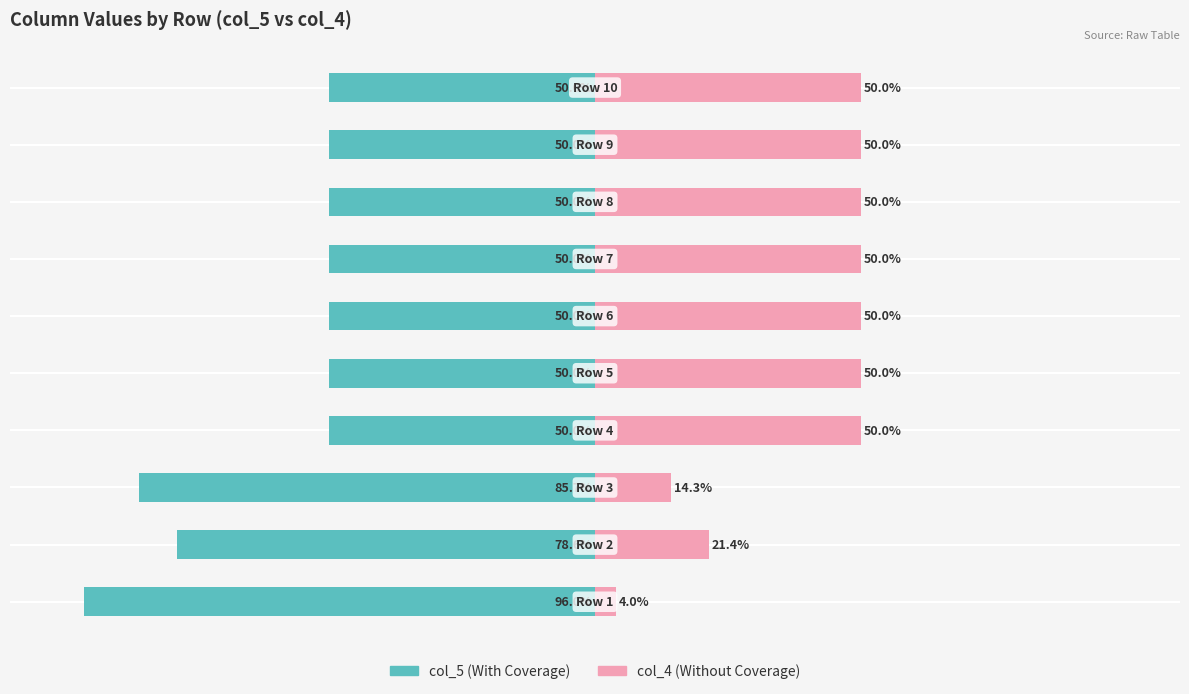

True or false: col_4 has a value of 76.7 at 3.

False